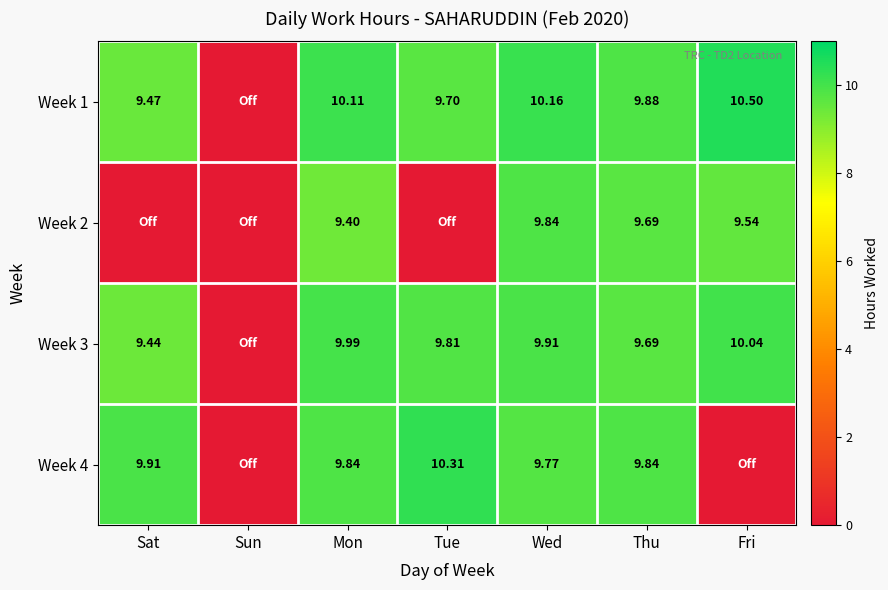

Rank the categories by Week 2 value from lowest to highest.

Sat, Sun, Tue, Mon, Fri, Thu, Wed